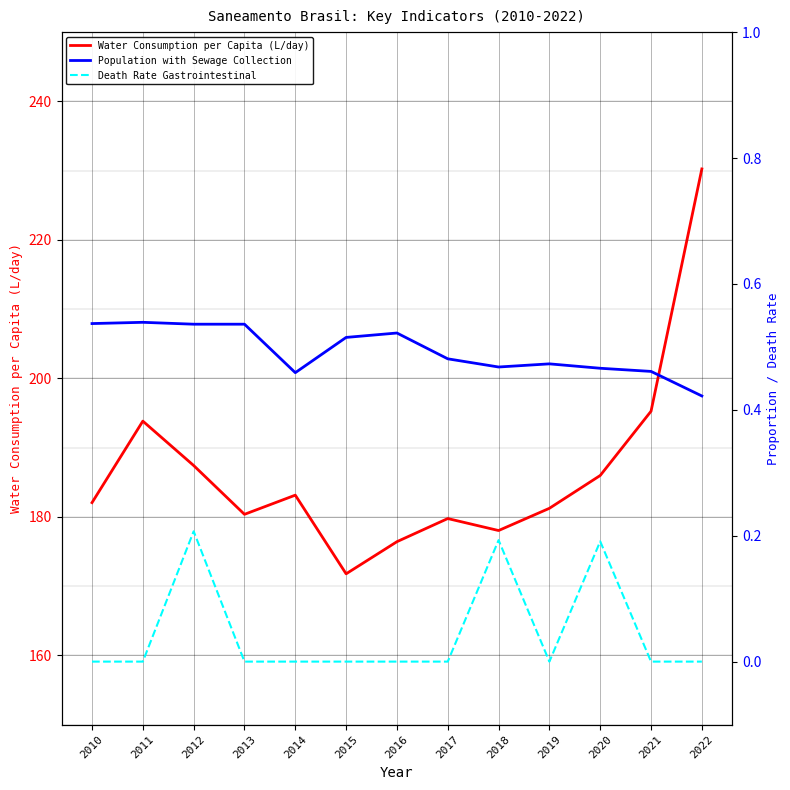

What are all the series names shown in the legend?

Water Consumption per Capita (L/day), Population with Sewage Collection, Death Rate Gastrointestinal